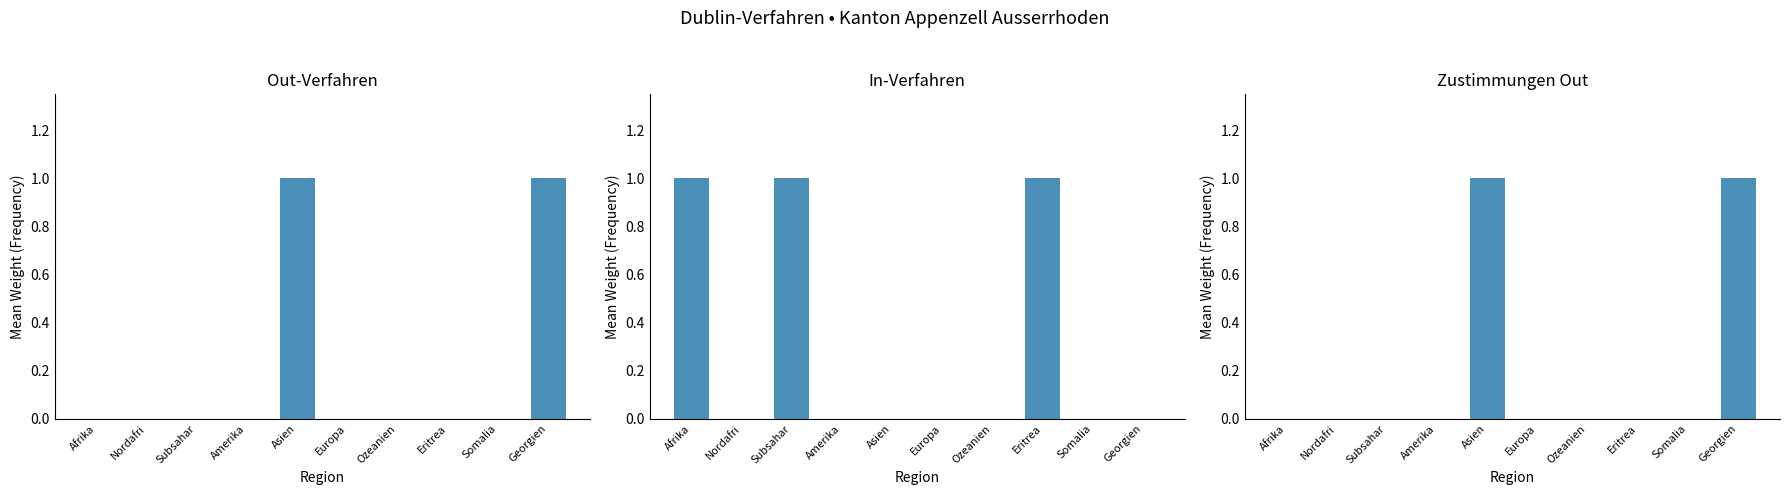

Are the bars horizontal?

No